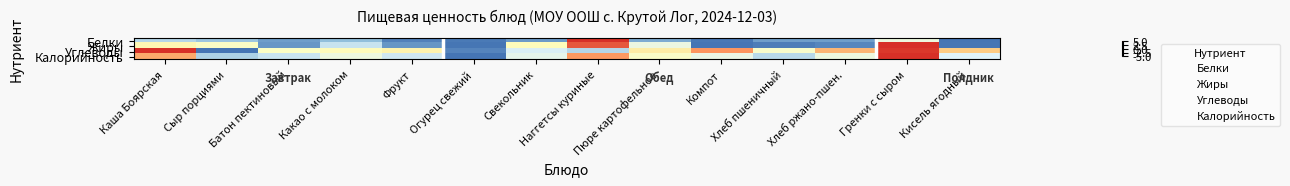

Between Свекольник and Сыр порциями, which is larger?

Сыр порциями